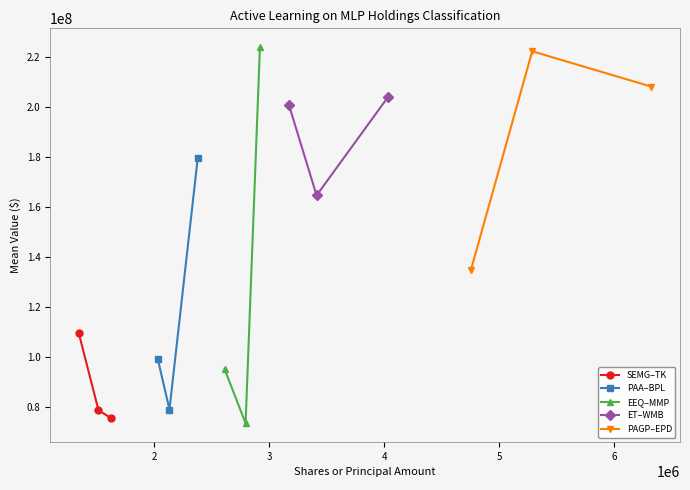

What is the minimum value for SEMG–TK?

75559000